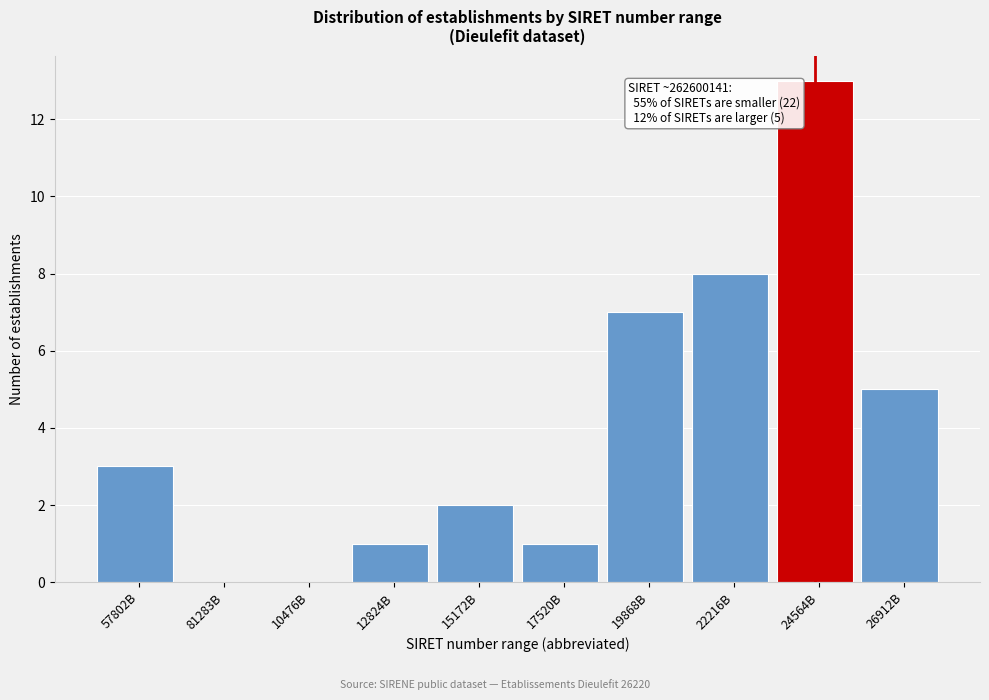

Reading left to right, transcribe all the data shown in this chart.

57802B=3	81283B=0	10476B=0	12824B=1	15172B=2	17520B=1	19868B=7	22216B=8	24564B=13	26912B=5